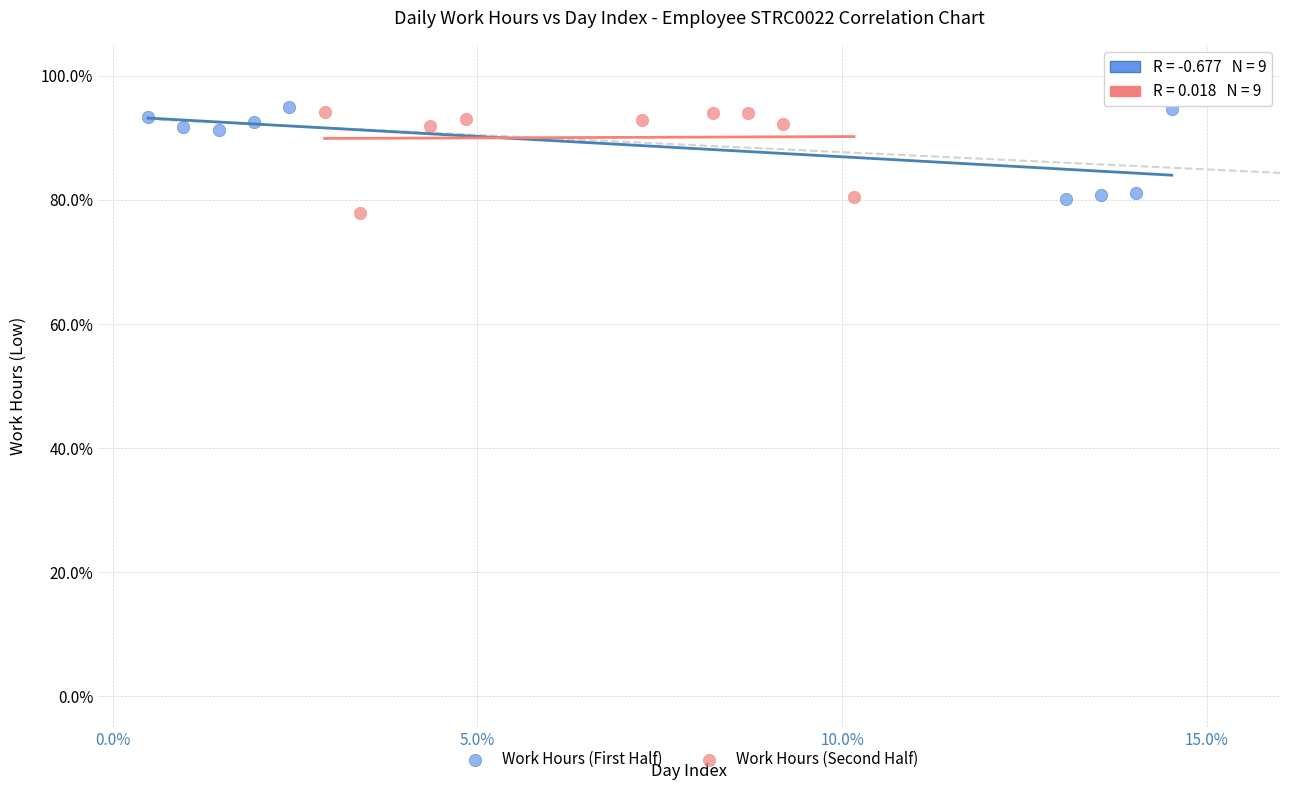

Which series has the largest Y range (max minus min)?

Work Hours (Second Half)